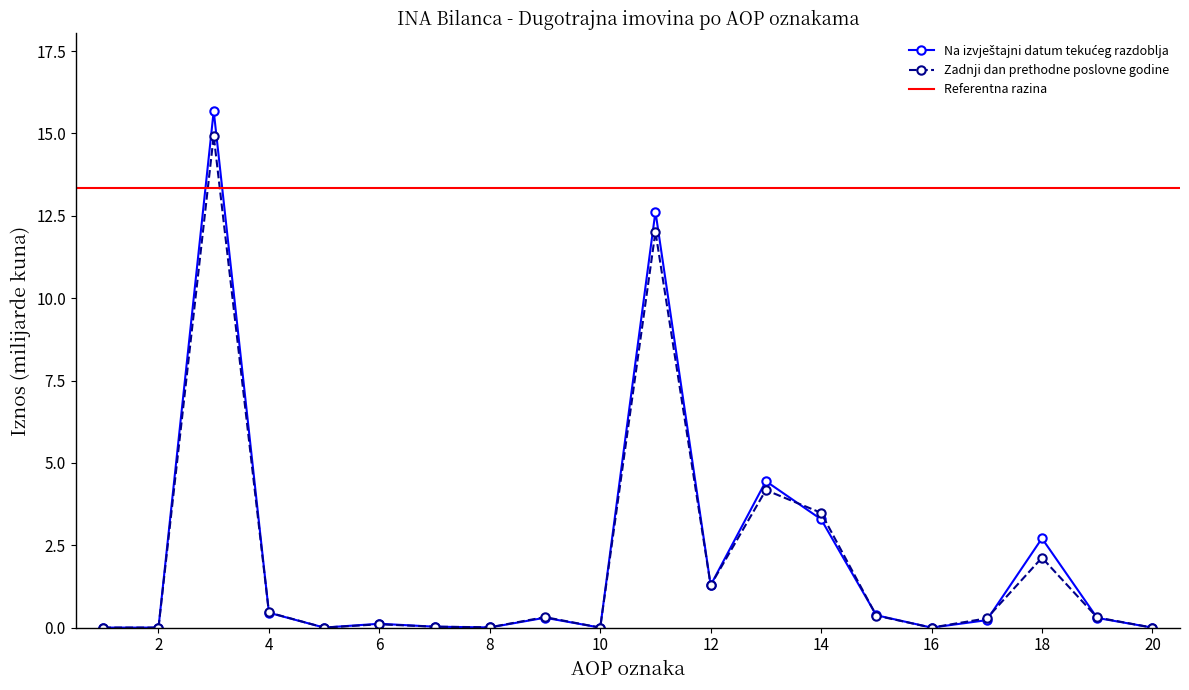

True or false: Zadnji dan prethodne poslovne godine has a value of 18.7 at 11.

False